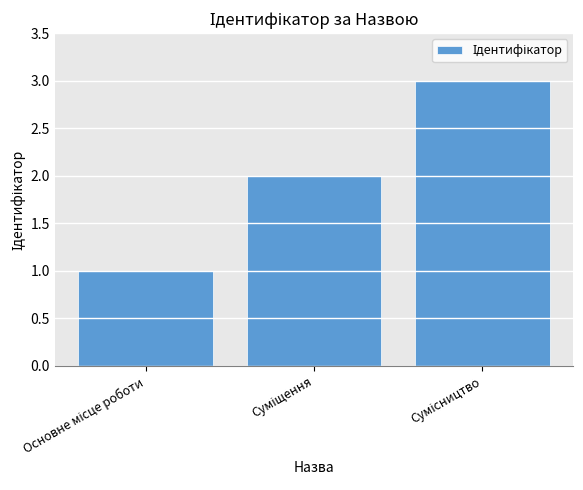

What is the greatest value displayed?

3